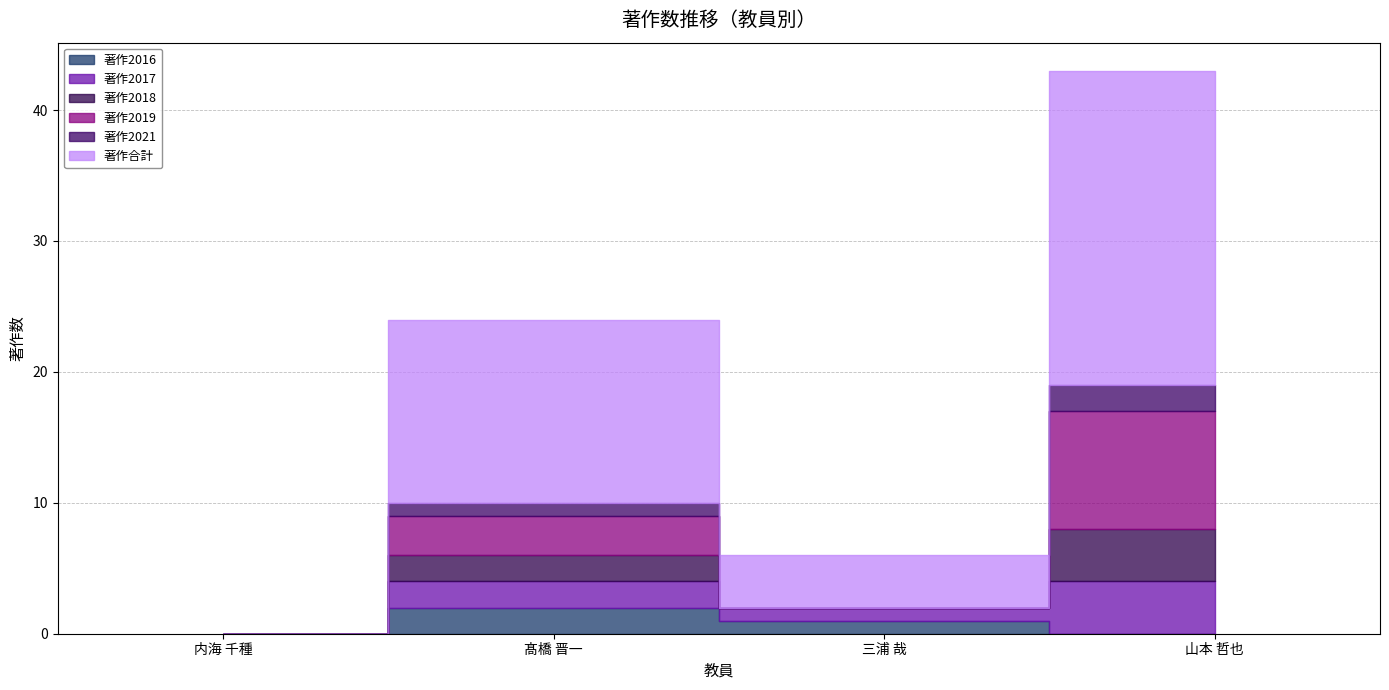

Which category has the highest value in the 著作2018 series?

山本 哲也